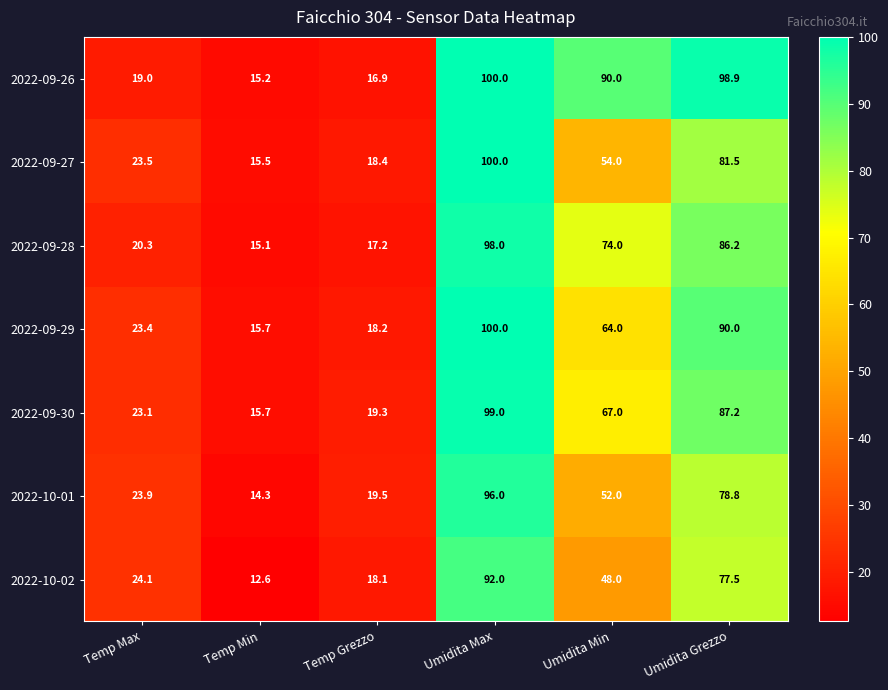

What is the difference between the highest and lowest values at Umidita Min?

42.0